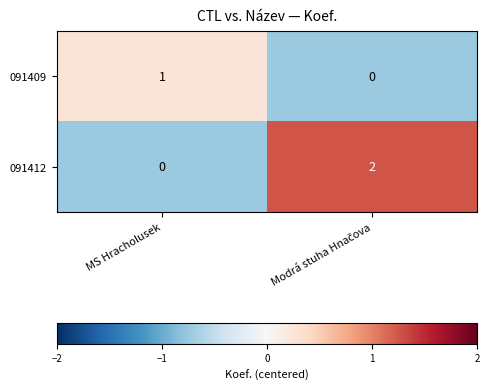

Rank the series by their average value, from highest to lowest.

091412, 091409